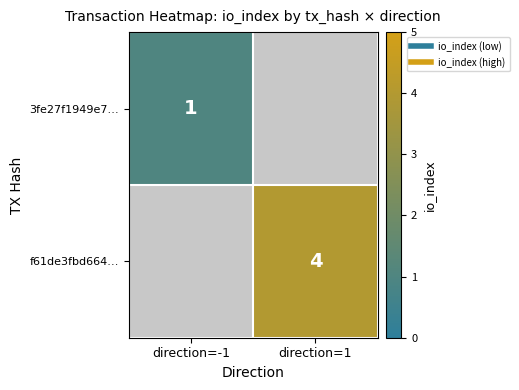

List the series in order of their overall mean, lowest first.

3fe27f1949e7…, f61de3fbd664…